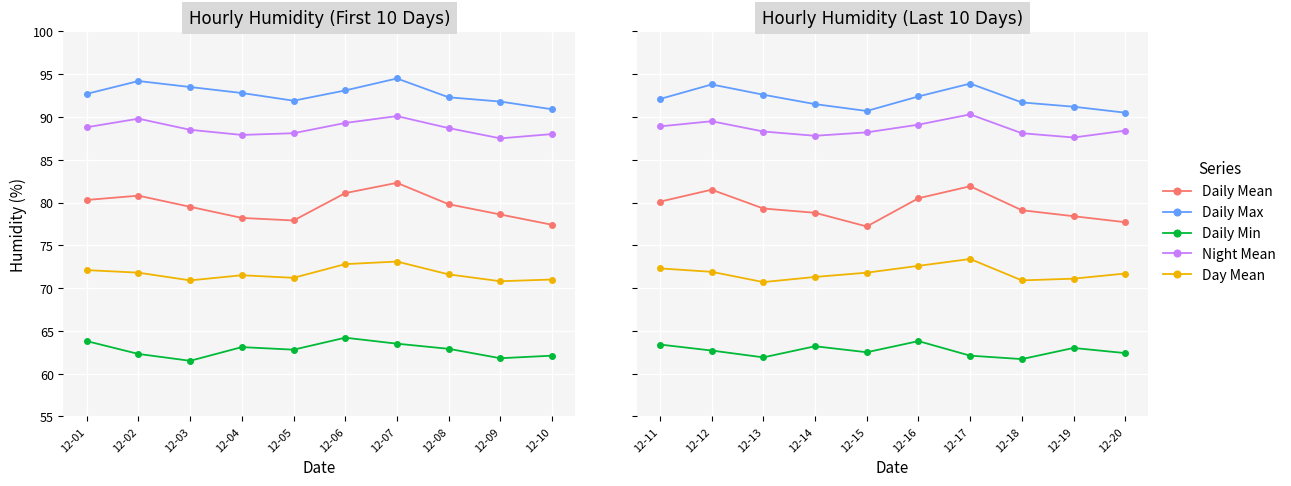

What is the total value across all series at 12-12?

399.4